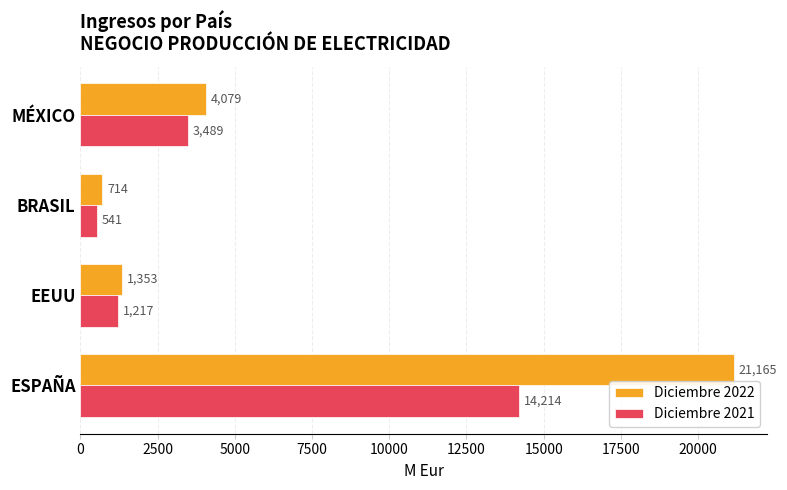

At how many categories does at least one series exceed 20748?

1